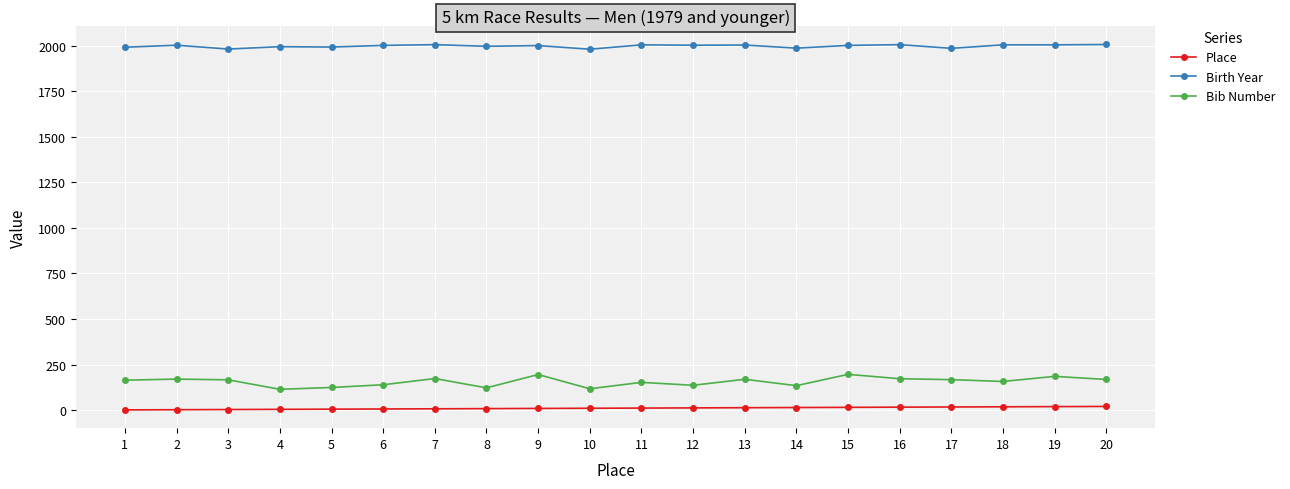

Where does the Birth Year series first go above 2001?

2